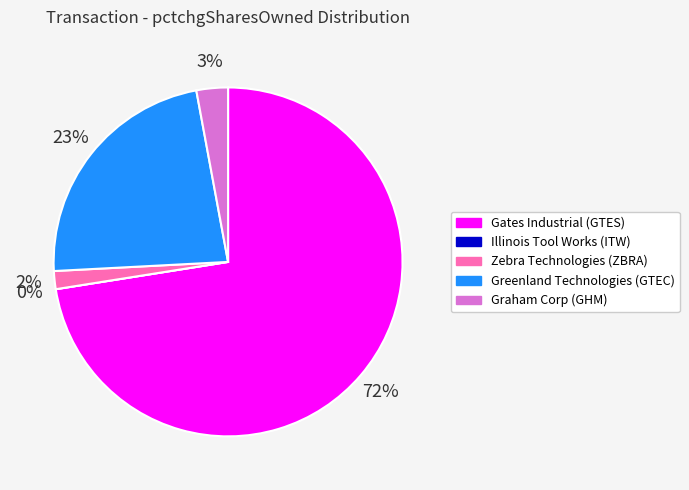

Count the number of slices in the pie.

5